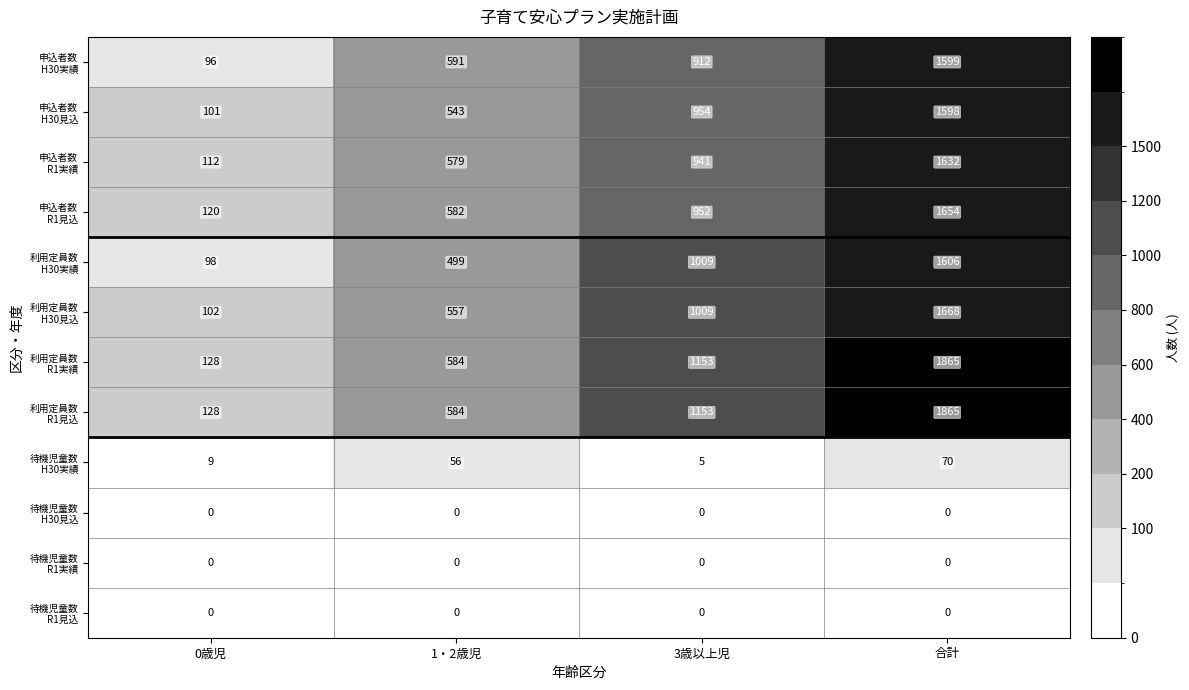

Count the number of data series in this chart.

12